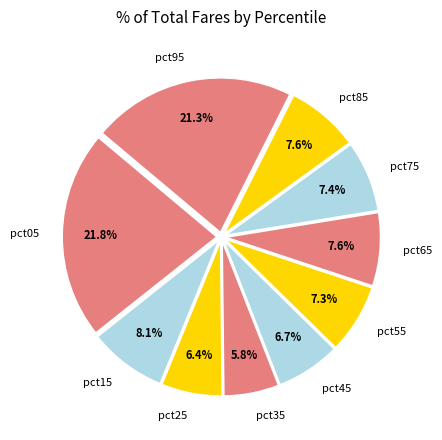

How many slices are in this pie chart?

10